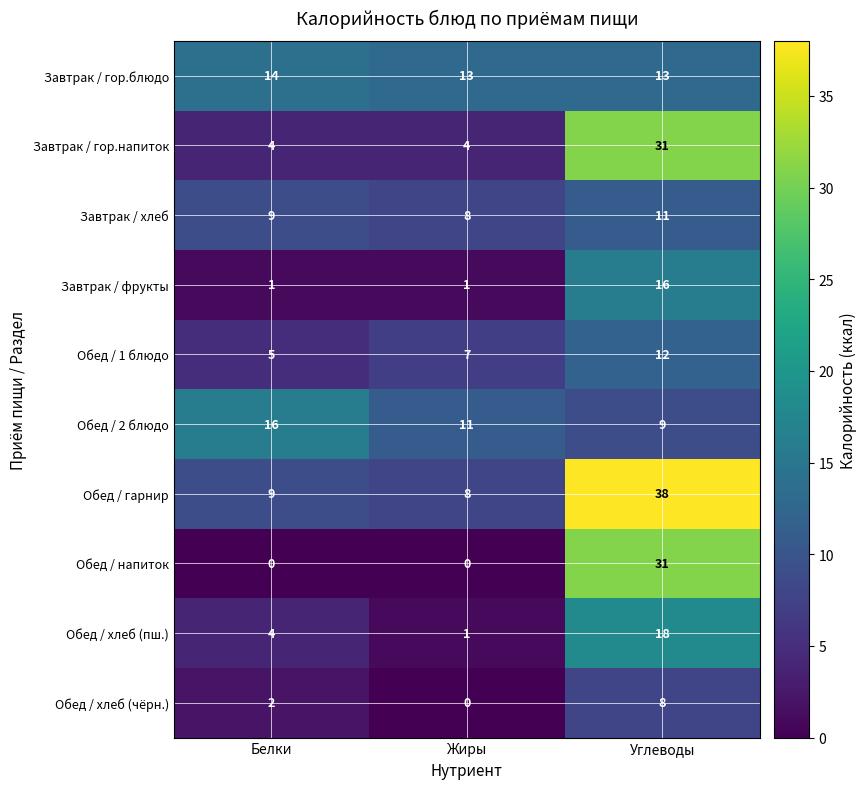

Reading left to right, list all the values displayed in this chart.

Завтрак / гор.блюдо: Белки=14	Жиры=13	Углеводы=13
Завтрак / гор.напиток: Белки=4	Жиры=4	Углеводы=31
Завтрак / хлеб: Белки=9	Жиры=8	Углеводы=11
Завтрак / фрукты: Белки=1	Жиры=1	Углеводы=16
Обед / 1 блюдо: Белки=5	Жиры=7	Углеводы=12
Обед / 2 блюдо: Белки=16	Жиры=11	Углеводы=9
Обед / гарнир: Белки=9	Жиры=8	Углеводы=38
Обед / напиток: Белки=0	Жиры=0	Углеводы=31
Обед / хлеб (пш.): Белки=4	Жиры=1	Углеводы=18
Обед / хлеб (чёрн.): Белки=2	Жиры=0	Углеводы=8